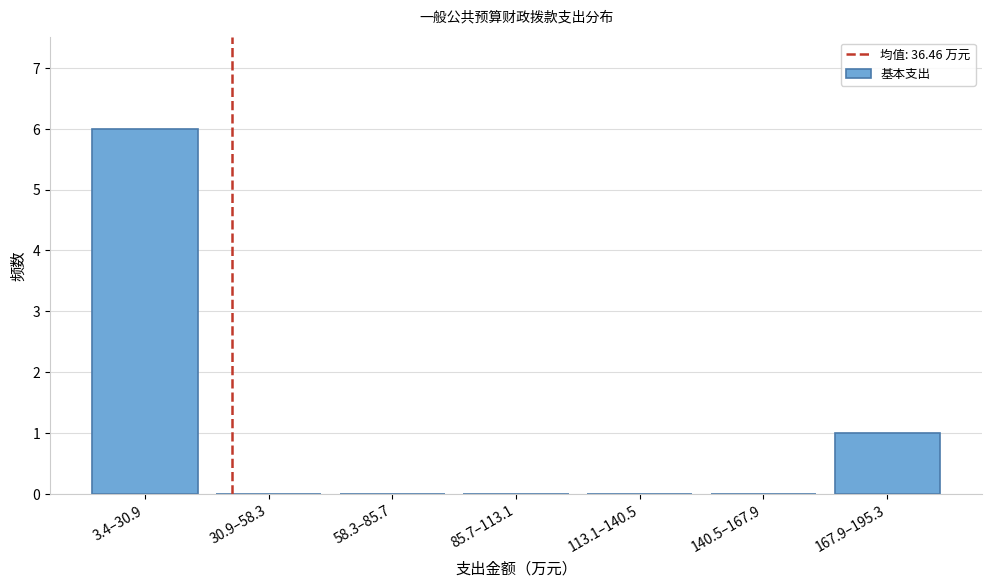

Reading right to left, extract all data points from this chart.

167.9–195.3=1	140.5–167.9=0	113.1–140.5=0	85.7–113.1=0	58.3–85.7=0	30.9–58.3=0	3.4–30.9=6